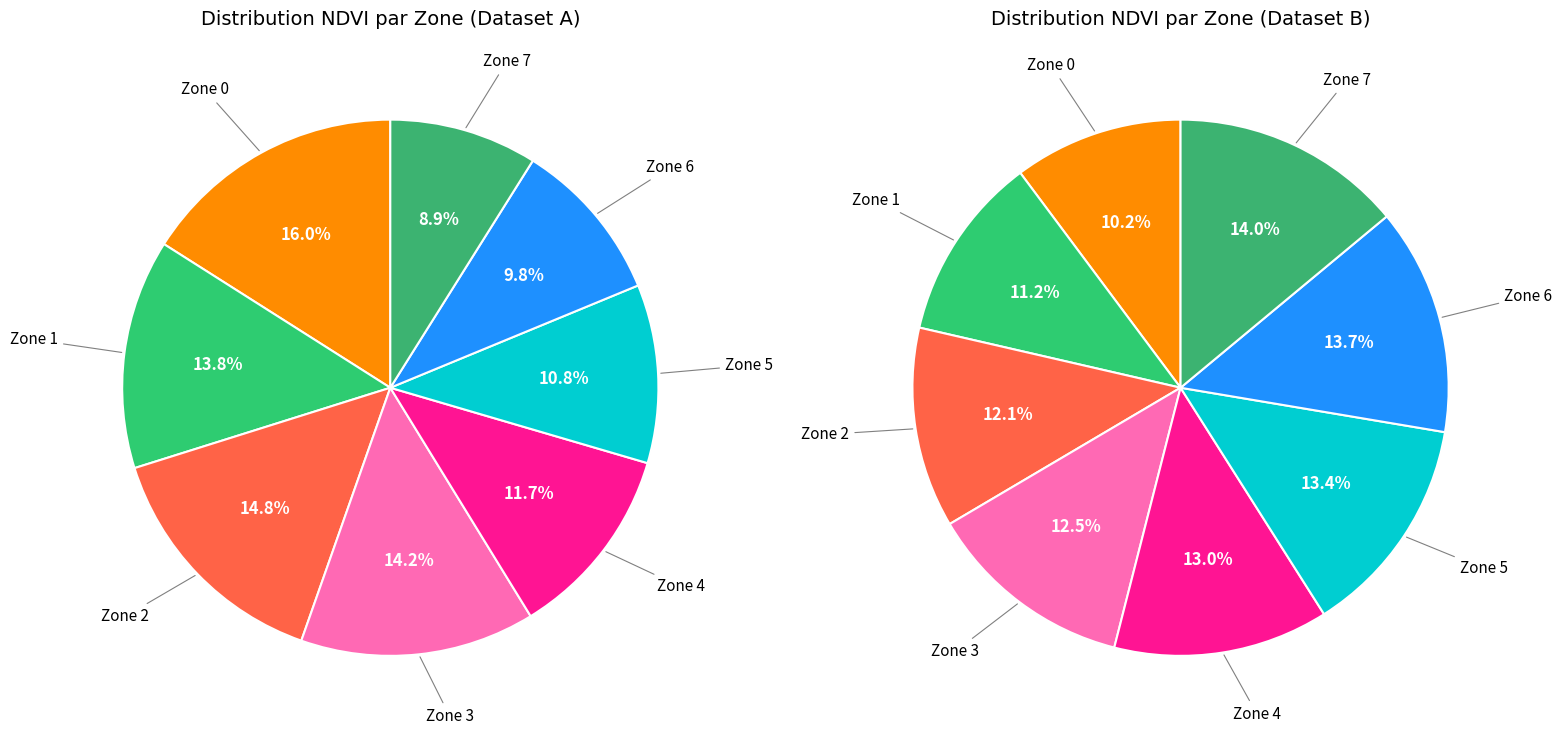

Rank the categories by value from lowest to highest.

Zone 7, Zone 6, Zone 5, Zone 4, Zone 1, Zone 3, Zone 2, Zone 0